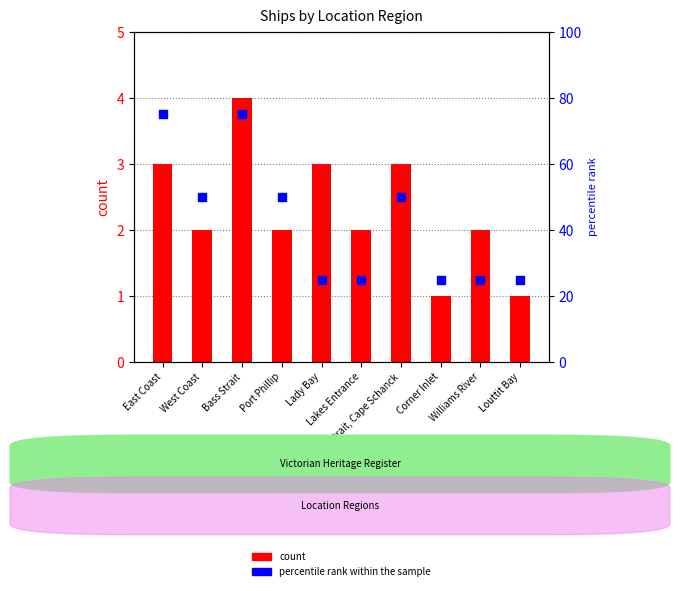

Which series contains the highest Y value?

percentile rank within the sample